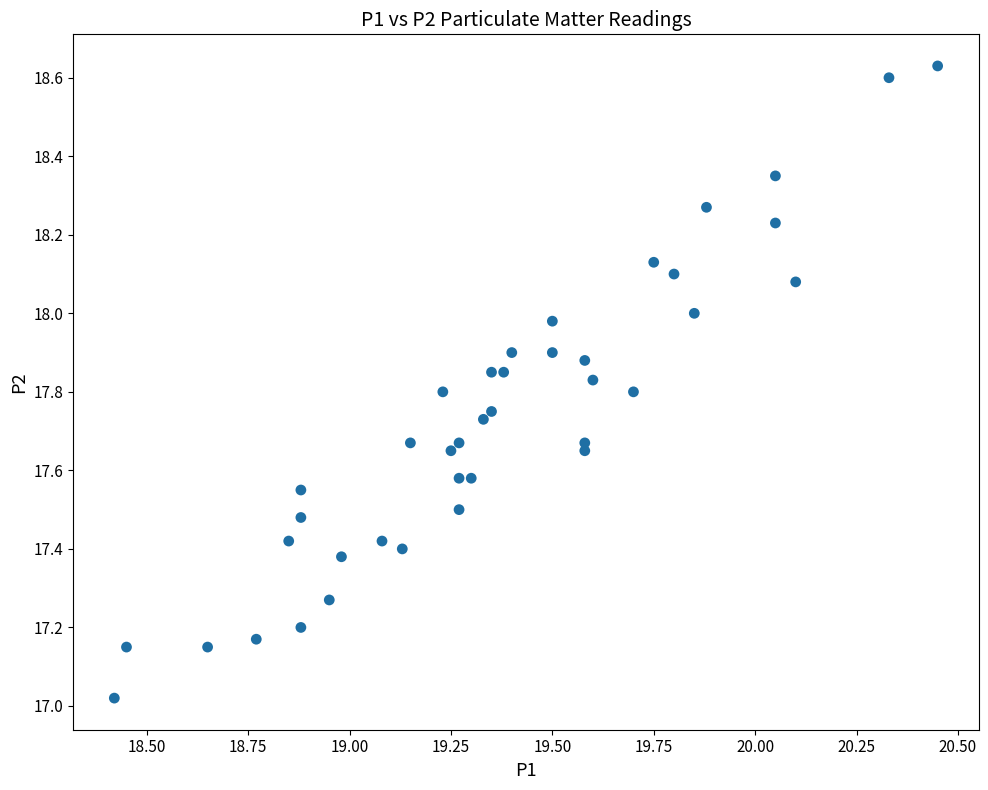

What is the range of X values (max minus min)?

2.0